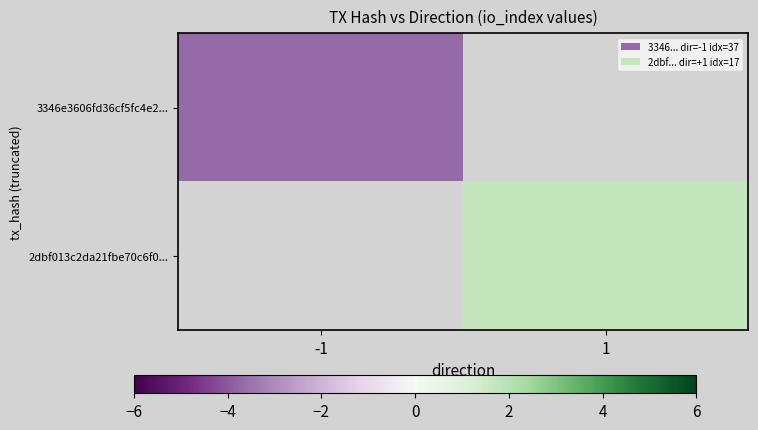

Where is 3346e3606fd36cf5fc4e2... nearest to the value -3?

-1